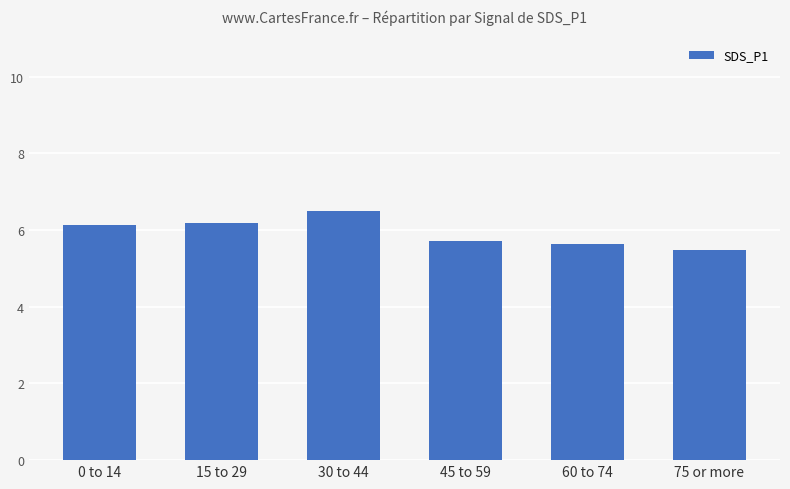

What position from the right is 75 or more?

1